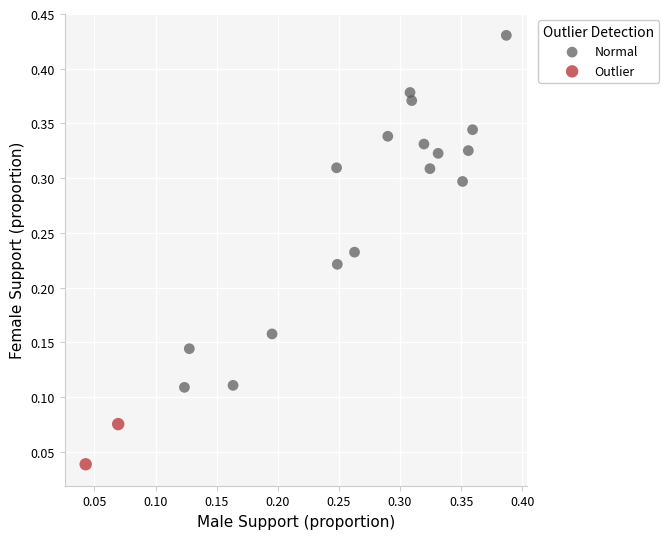

What are all the series names shown in the legend?

Normal, Outlier